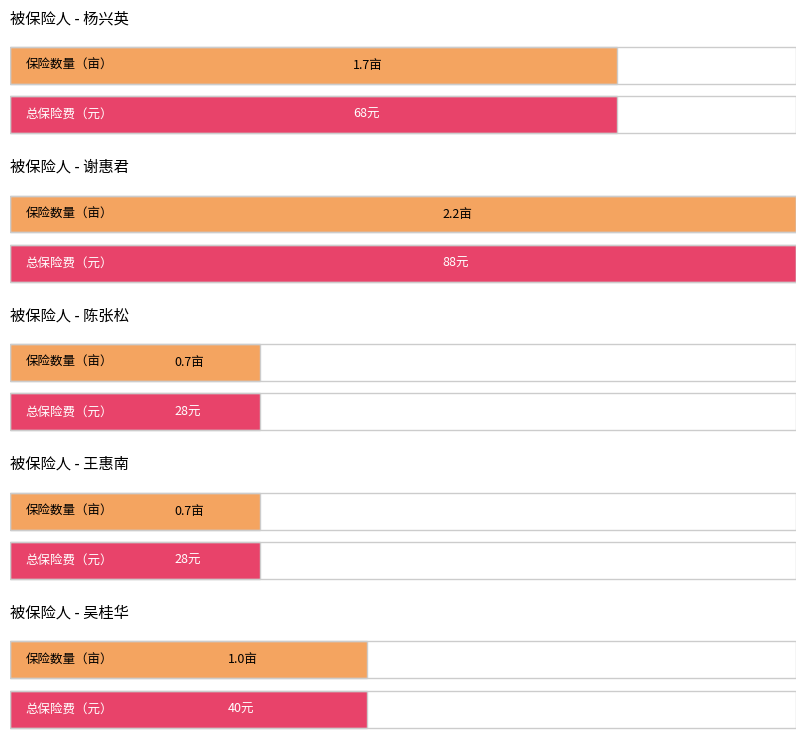

Which series has the largest total across all categories?

总保险费（元）